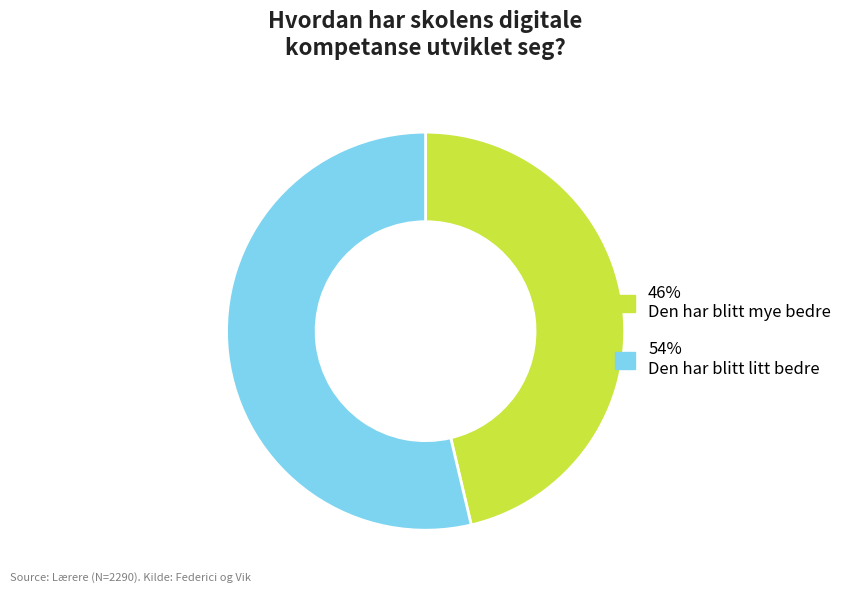

Count the number of slices in the pie.

2